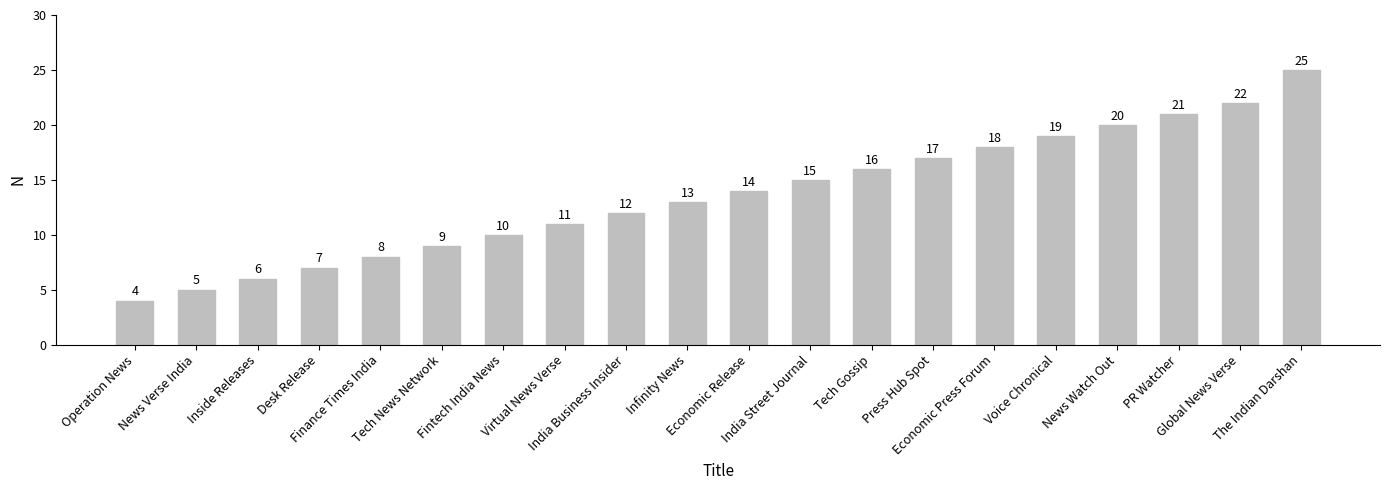

Reading right to left, extract all data points from this chart.

25	22	21	20	19	18	17	16	15	14	13	12	11	10	9	8	7	6	5	4